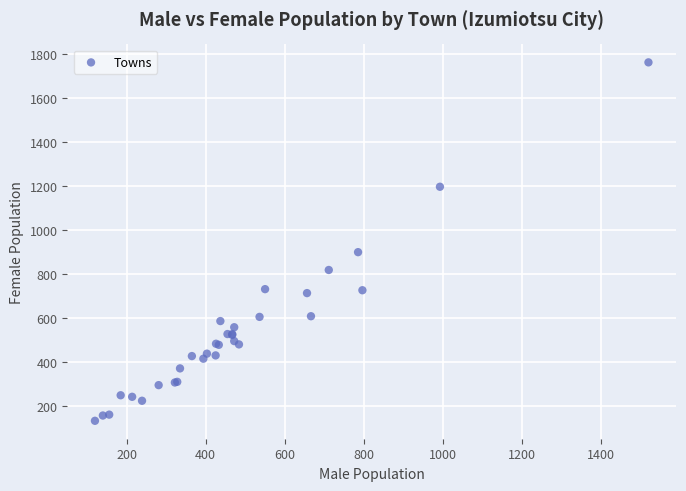

What Y value in the scatter plot is closest to 949?

901